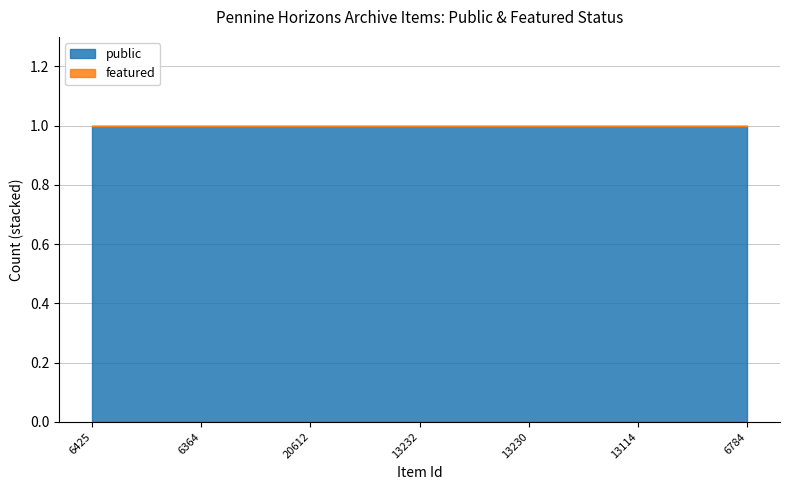

Which series has the largest range (max minus min)?

public